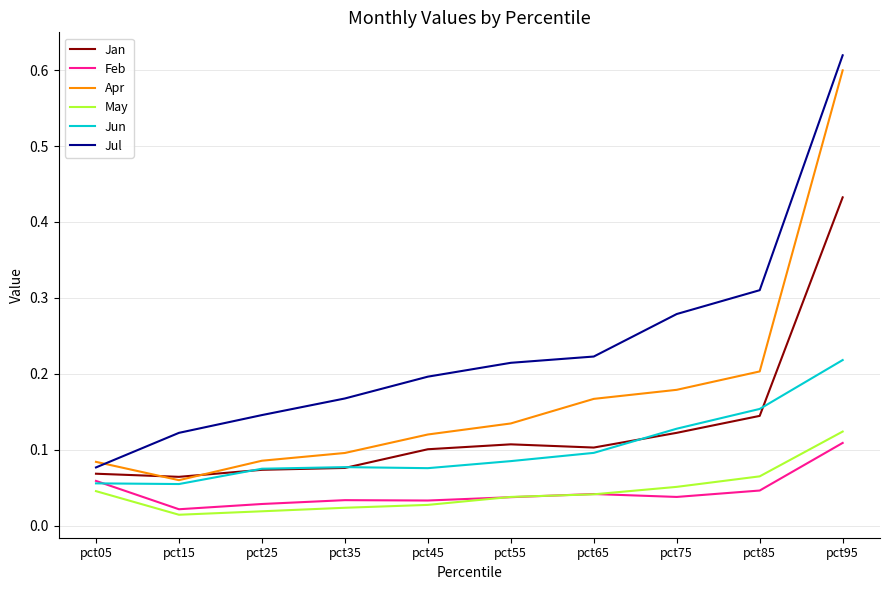

The value of Jul at pct35 is 0.1. True or false?

False